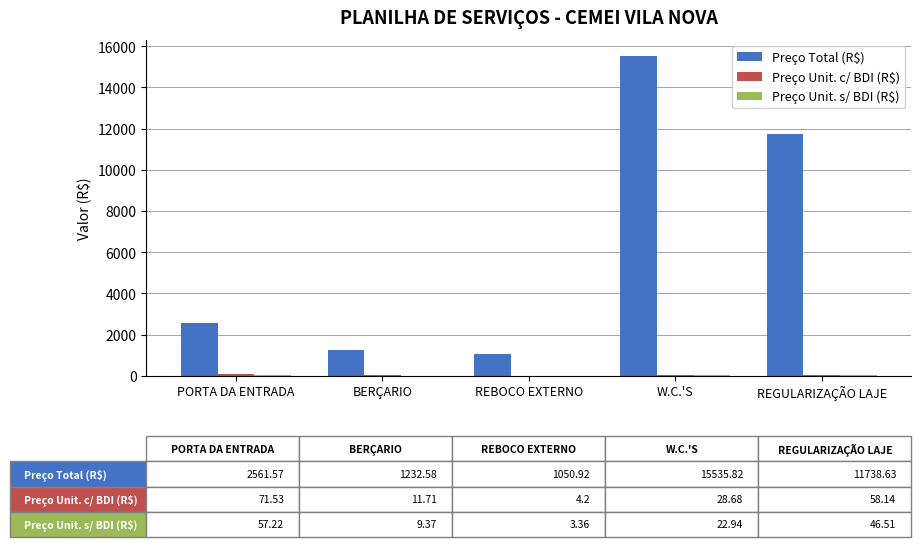

At which category does the chart reach its peak across all series?

W.C.'S